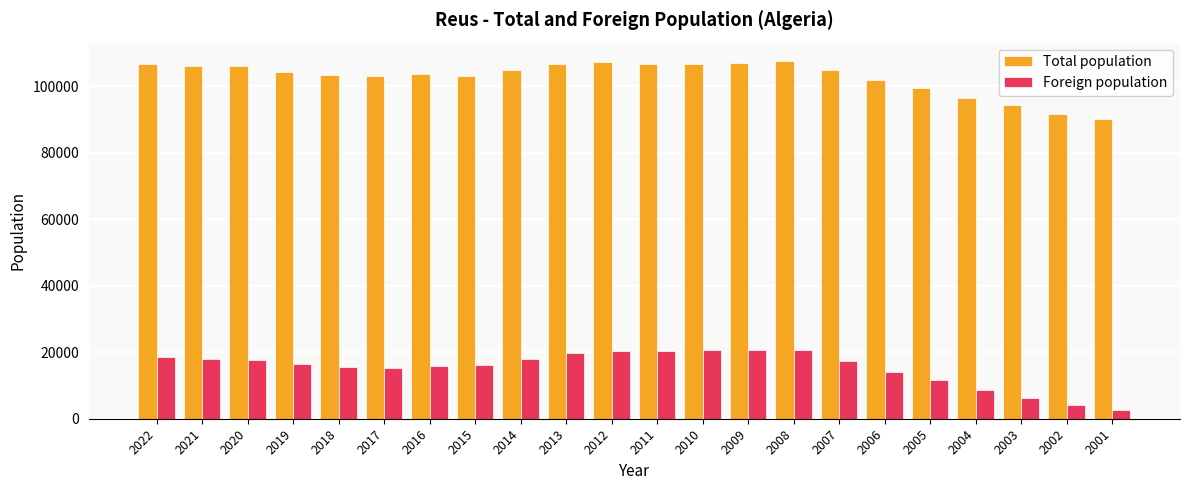

The value of Foreign population at 2005 is 11760. True or false?

True